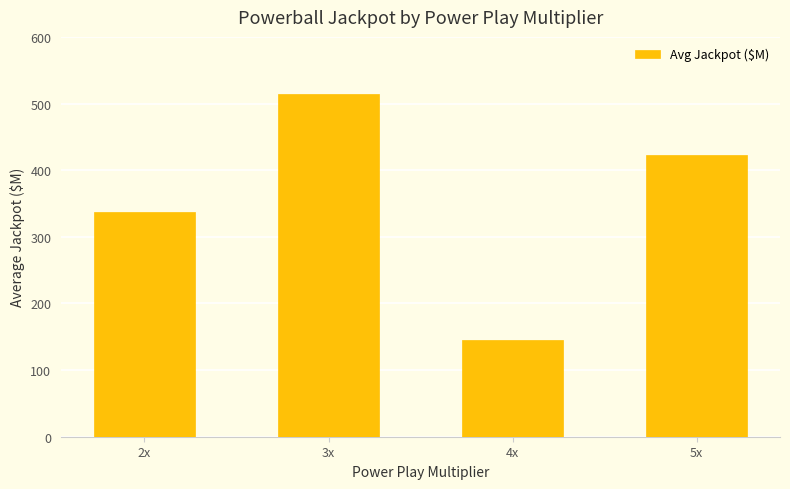

What is the minimum value shown in the chart?

145.0